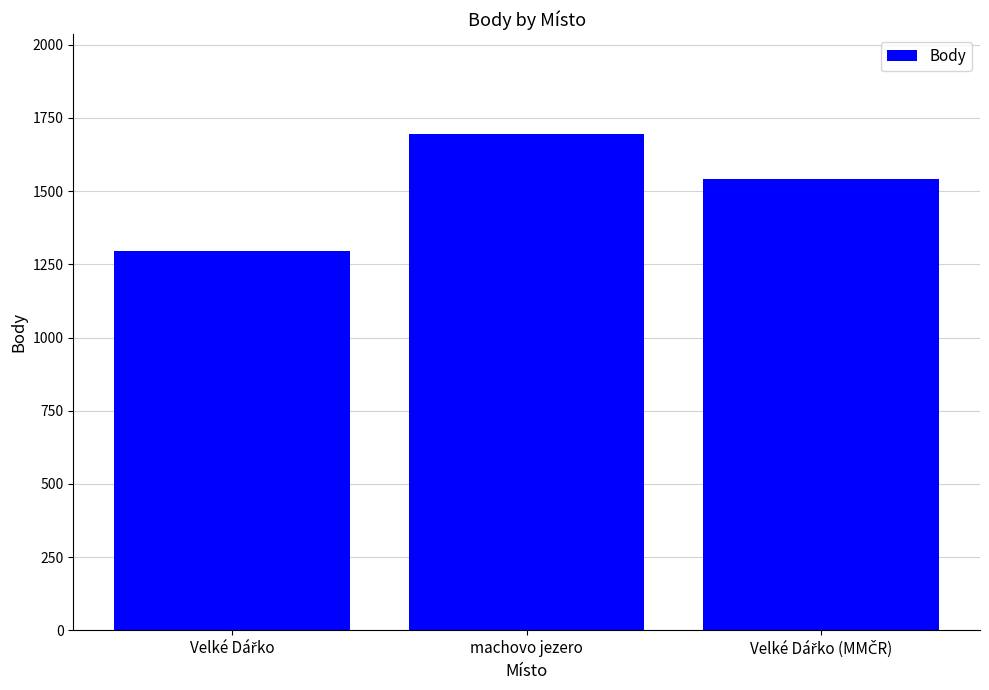

Reading left to right, transcribe all the data shown in this chart.

1297	1696	1541